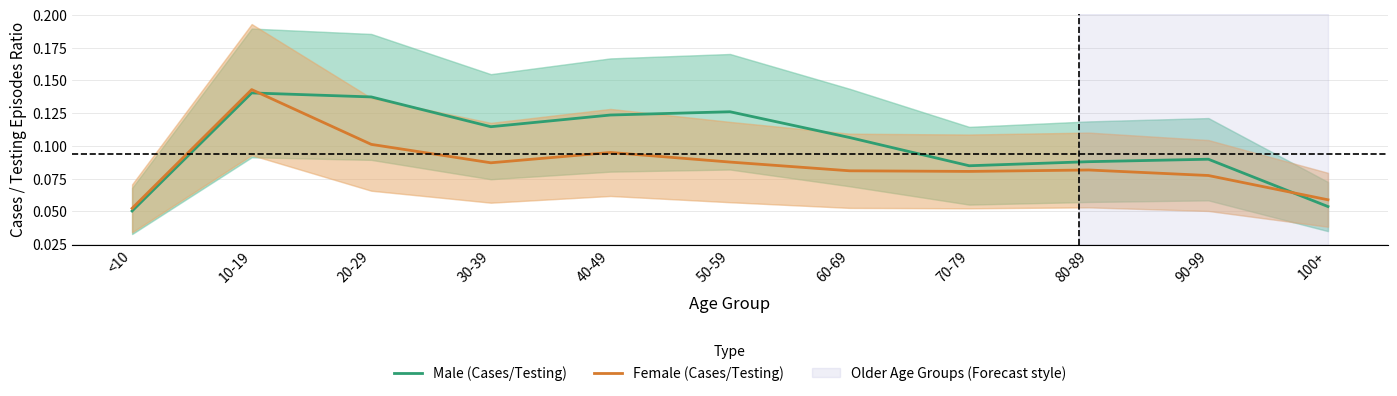

List the labels in order of Male (Cases/Testing) value, smallest first.

<10, 100+, 70-79, 80-89, 90-99, 60-69, 30-39, 40-49, 50-59, 20-29, 10-19